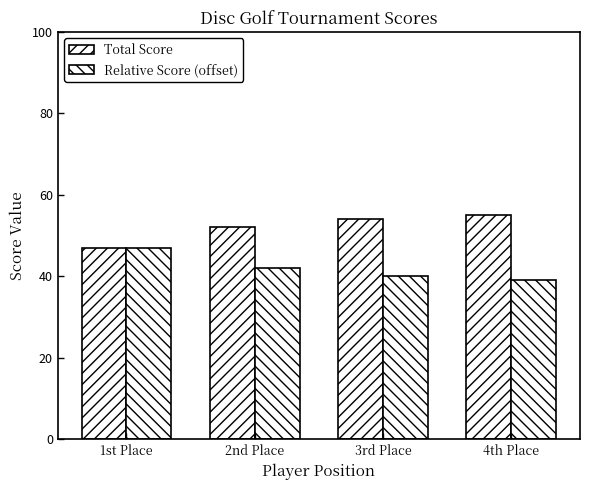

How many values in the Total Score series are below 54?

2